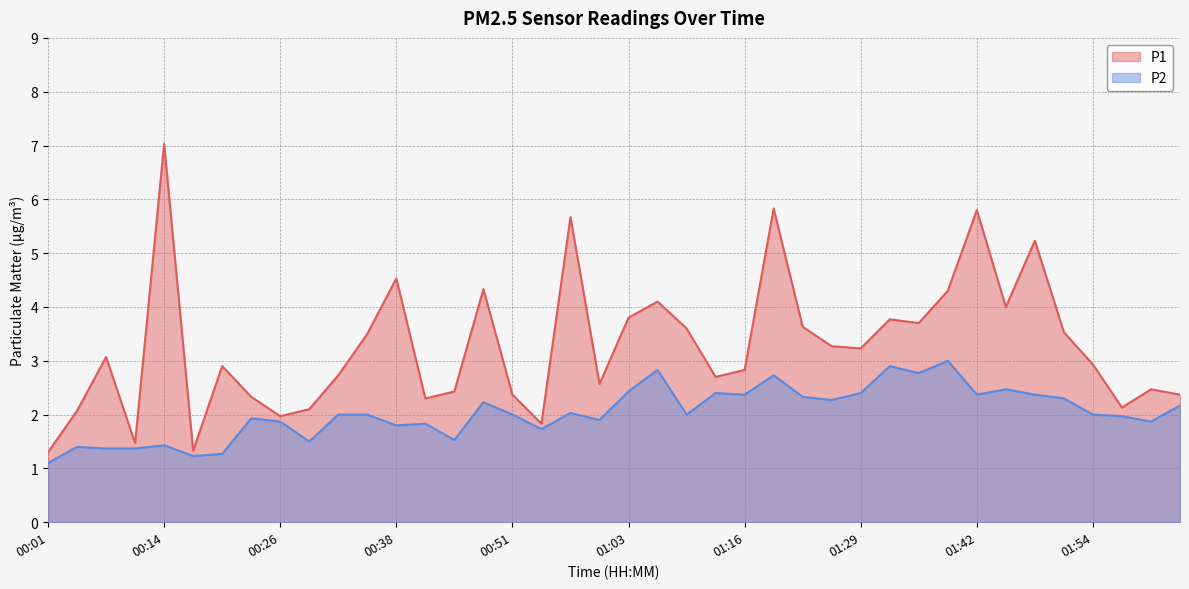

Is the value of P2 at 01:48 greater than the value of P1 at 01:57?

Yes